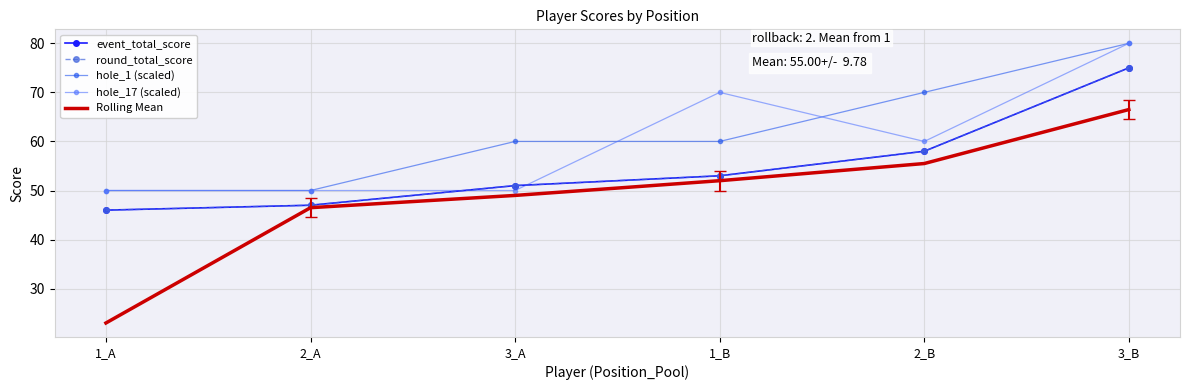

How many lines are shown in the chart?

5